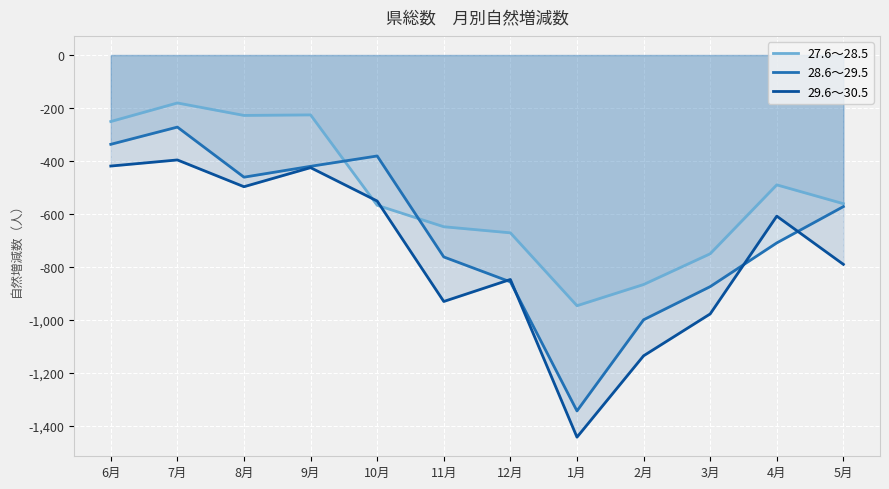

How many interior local peaks does the 28.6～29.5 series have?

2